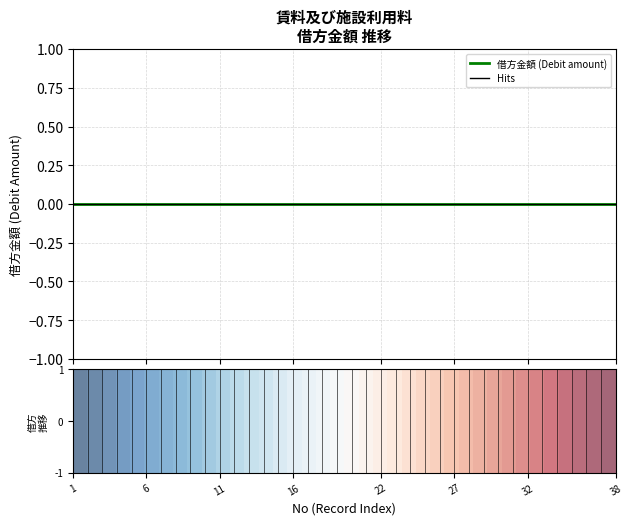

The Enrichment profile (借方金額) series shows 0.0 at 11. True or false?

True